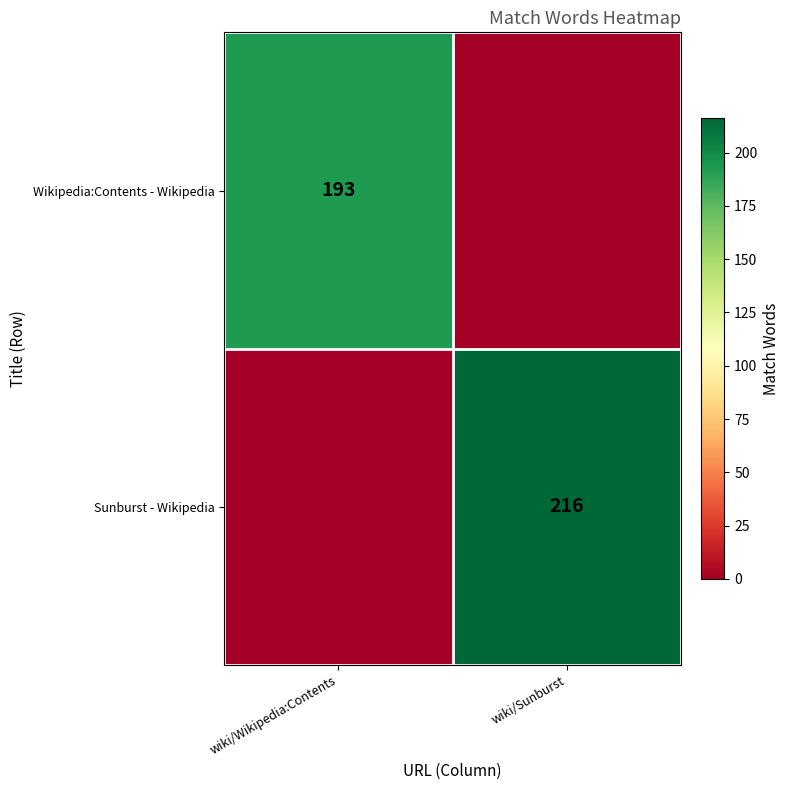

The value of Wikipedia:Contents - Wikipedia at wiki/Wikipedia:Contents is 333. True or false?

False